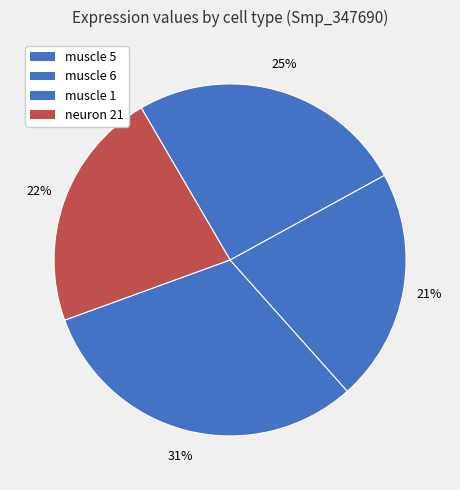

Which slice is the largest?

muscle 5